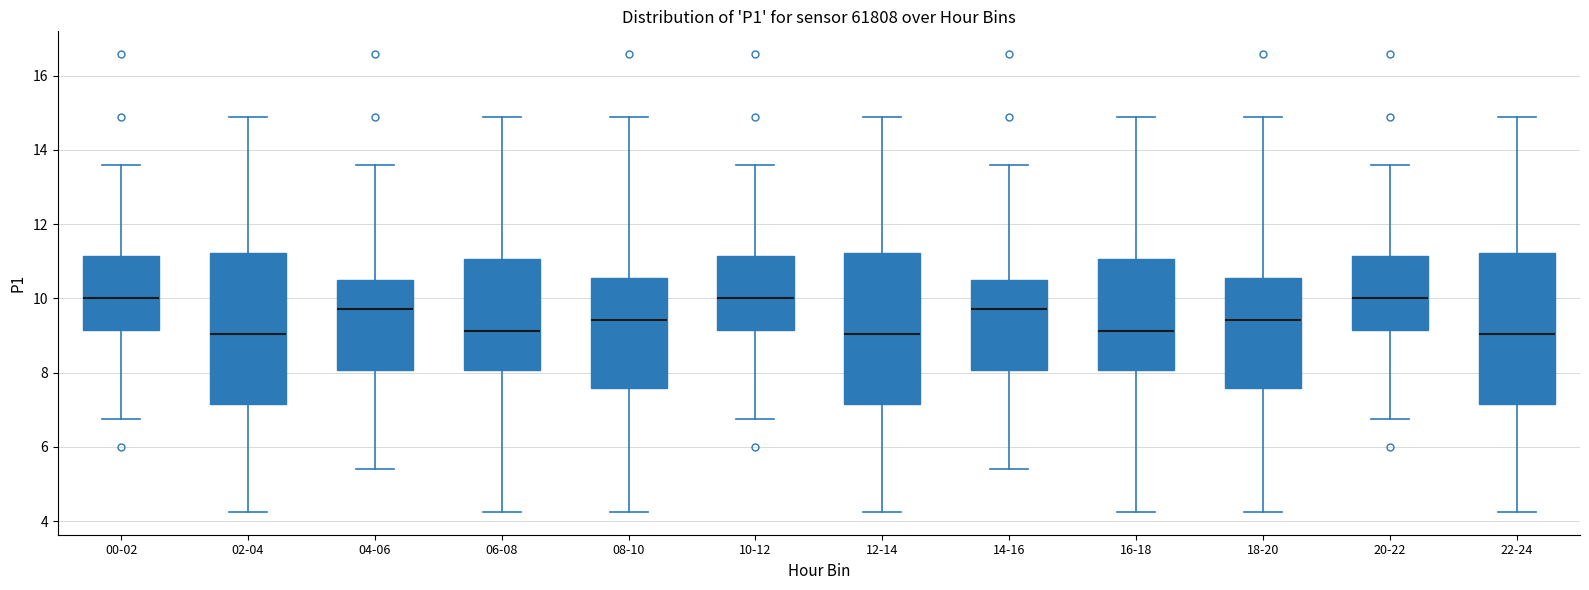

Reading left to right, read every box against the y-axis: the position of its median line, the range the box covers, and the ends of its whiskers. The values are not printed on the chart, so give them approximately, as read against the axis.

00-02: median 10.0, box 9.2 to 11.2, whiskers 6.8 to 13.6
02-04: median 9.0, box 7.2 to 11.2, whiskers 4.2 to 15.0
04-06: median 9.8, box 8.0 to 10.6, whiskers 5.4 to 13.6
06-08: median 9.2, box 8.0 to 11.0, whiskers 4.2 to 14.8
08-10: median 9.4, box 7.6 to 10.6, whiskers 4.2 to 15.0
10-12: median 10.0, box 9.2 to 11.2, whiskers 6.8 to 13.6
12-14: median 9.0, box 7.2 to 11.2, whiskers 4.2 to 15.0
14-16: median 9.8, box 8.0 to 10.6, whiskers 5.4 to 13.6
16-18: median 9.2, box 8.0 to 11.0, whiskers 4.2 to 14.8
18-20: median 9.4, box 7.6 to 10.6, whiskers 4.2 to 15.0
20-22: median 10.0, box 9.2 to 11.2, whiskers 6.8 to 13.6
22-24: median 9.0, box 7.2 to 11.2, whiskers 4.2 to 15.0